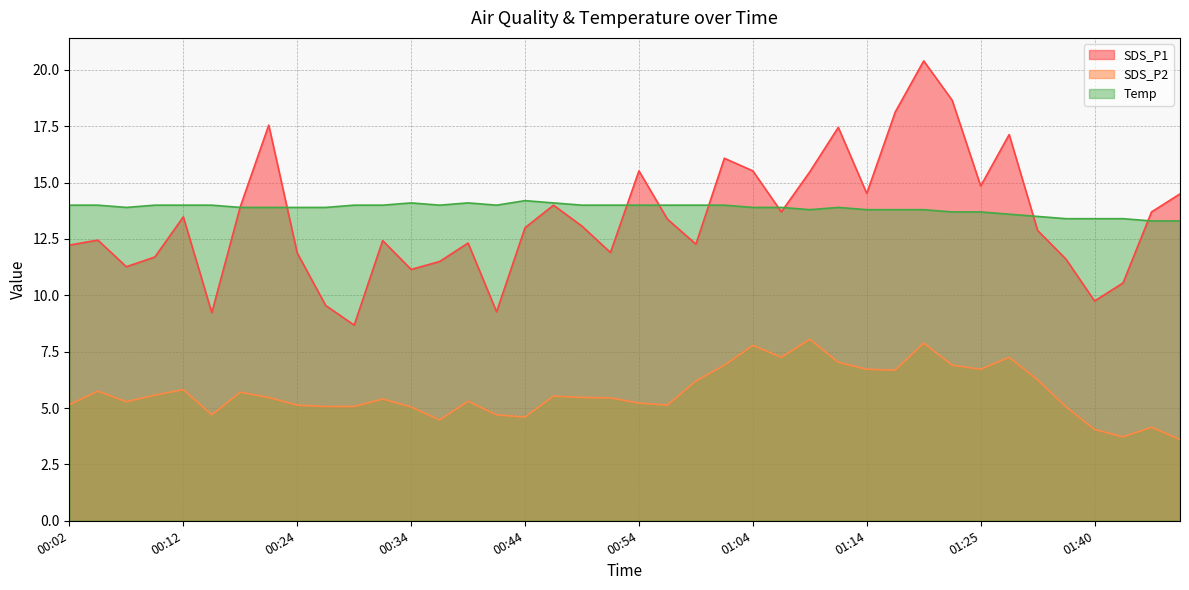

Rank the series by their maximum value, from lowest to highest.

SDS_P2, Temp, SDS_P1